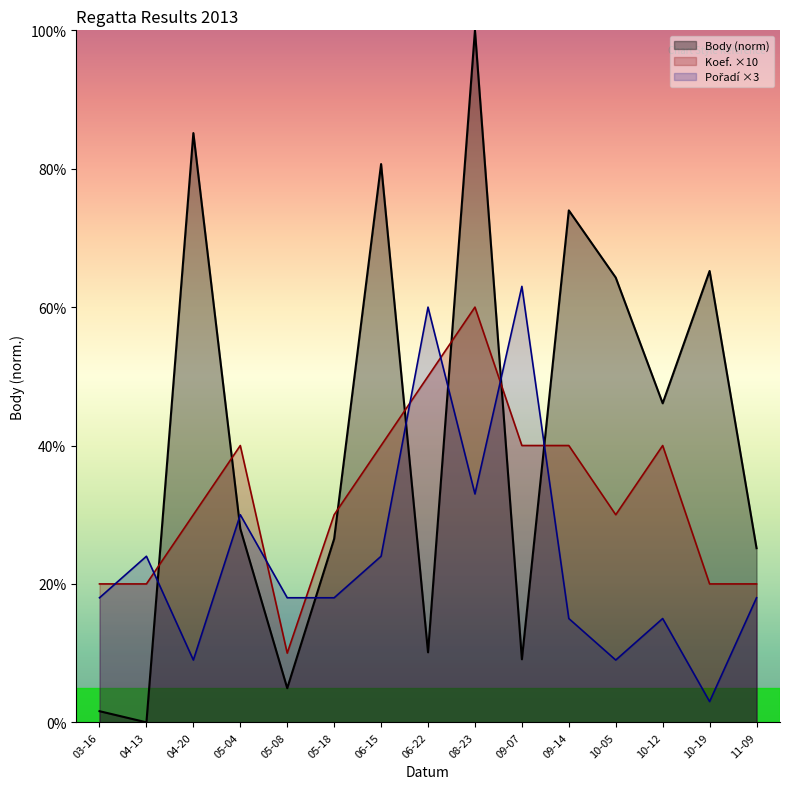

Rank the series by their maximum value, from highest to lowest.

Body (norm), Pořadí ×3, Koef. ×10